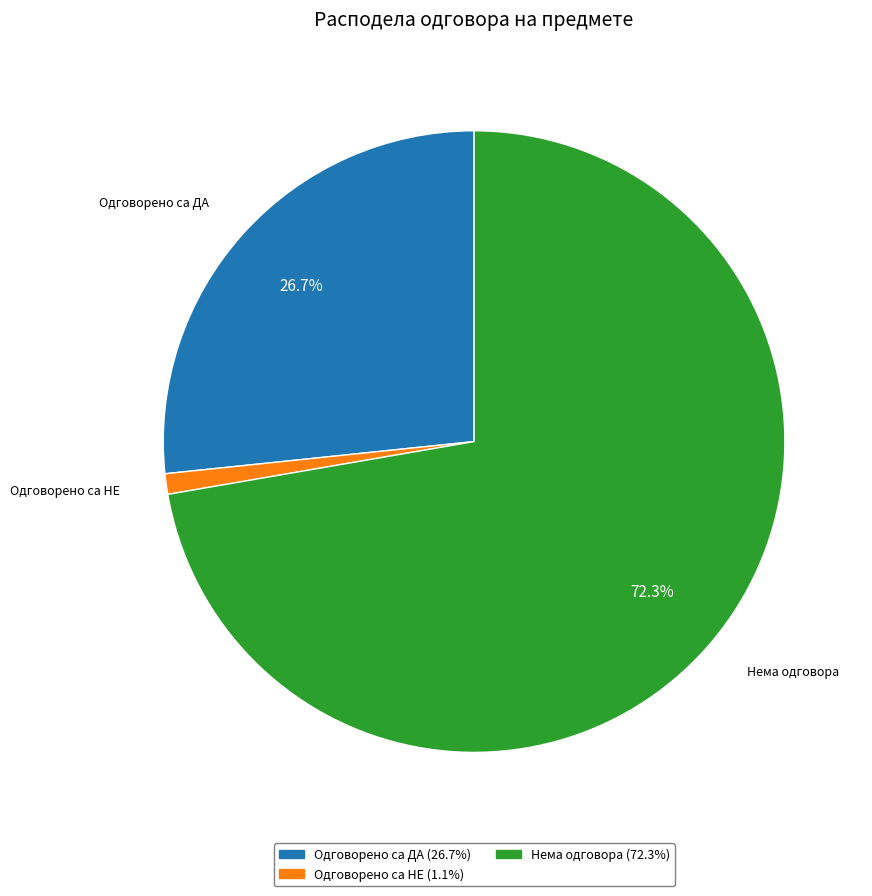

Which slice is the largest?

Нема одговора